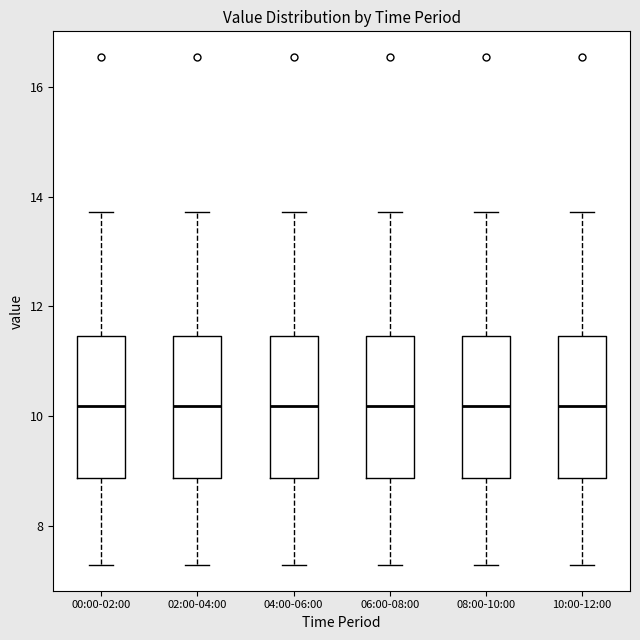

Reading left to right, read every box against the y-axis: the position of its median line, the range the box covers, and the ends of its whiskers. The values are not printed on the chart, so give them approximately, as read against the axis.

00:00-02:00: median 10.2, box 8.8 to 11.4, whiskers 7.2 to 13.8
02:00-04:00: median 10.2, box 8.8 to 11.4, whiskers 7.2 to 13.8
04:00-06:00: median 10.2, box 8.8 to 11.4, whiskers 7.2 to 13.8
06:00-08:00: median 10.2, box 8.8 to 11.4, whiskers 7.2 to 13.8
08:00-10:00: median 10.2, box 8.8 to 11.4, whiskers 7.2 to 13.8
10:00-12:00: median 10.2, box 8.8 to 11.4, whiskers 7.2 to 13.8